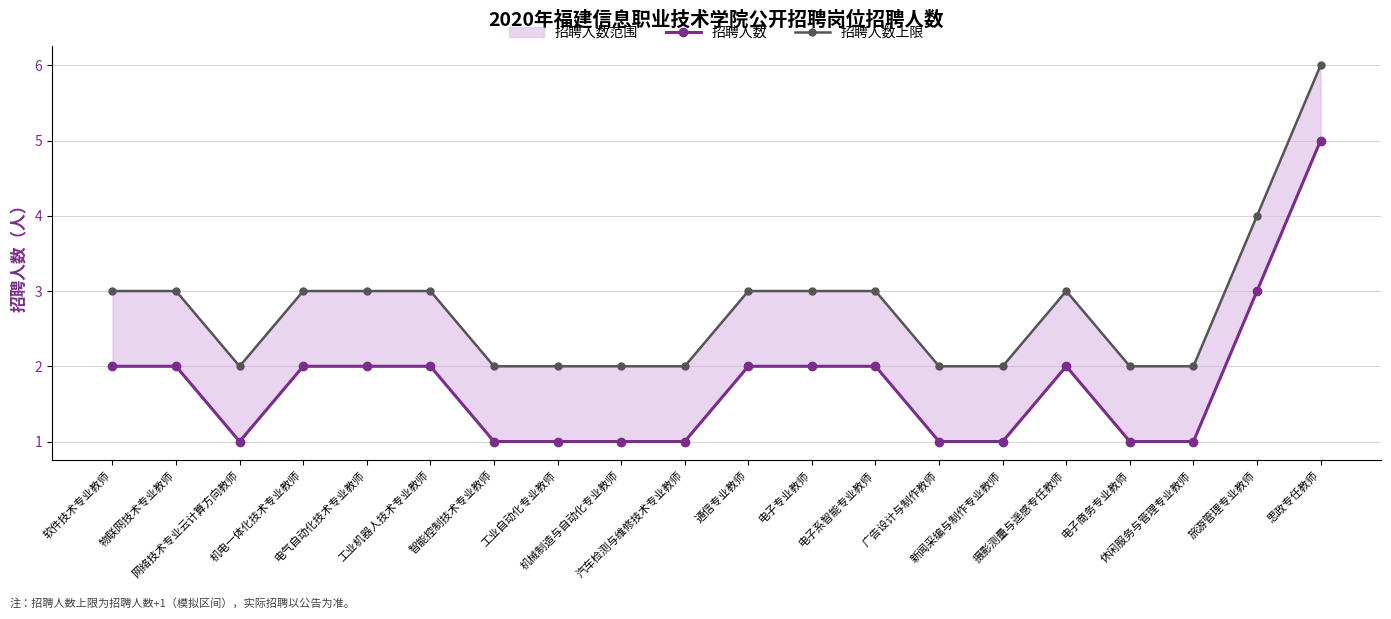

What is the value of the 招聘人数 point at the 3rd from the left?

1